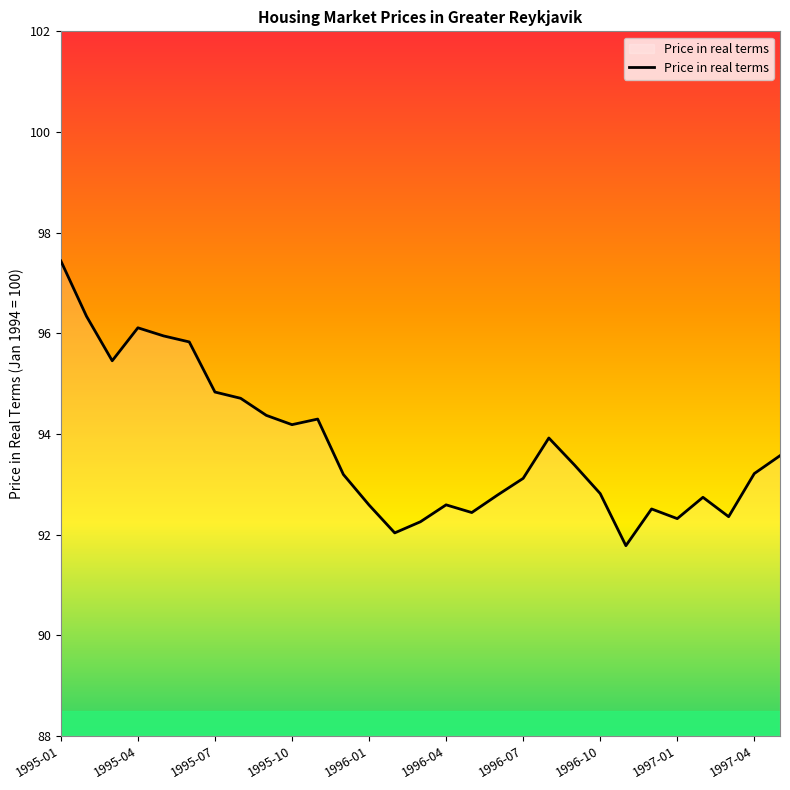

What is the difference between the maximum and minimum values?

5.7